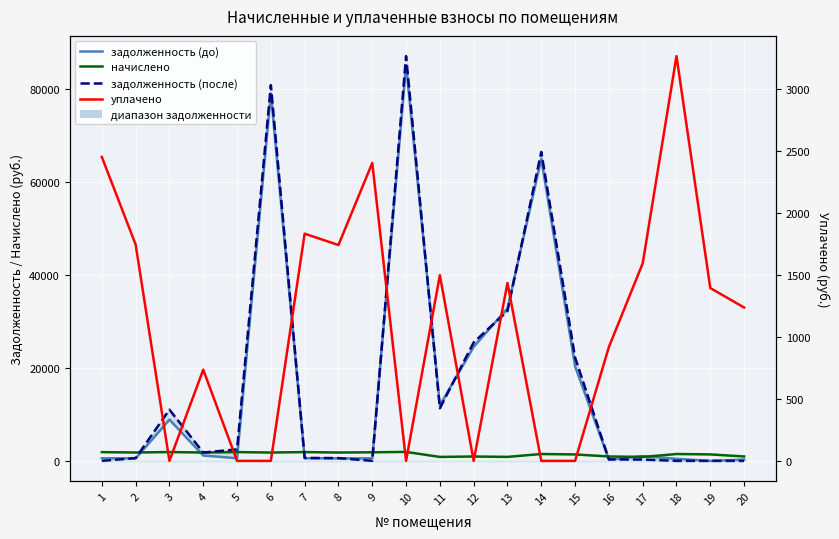

List the series in order of their peak value, highest first.

задолженность (после), задолженность (до), уплачено, начислено